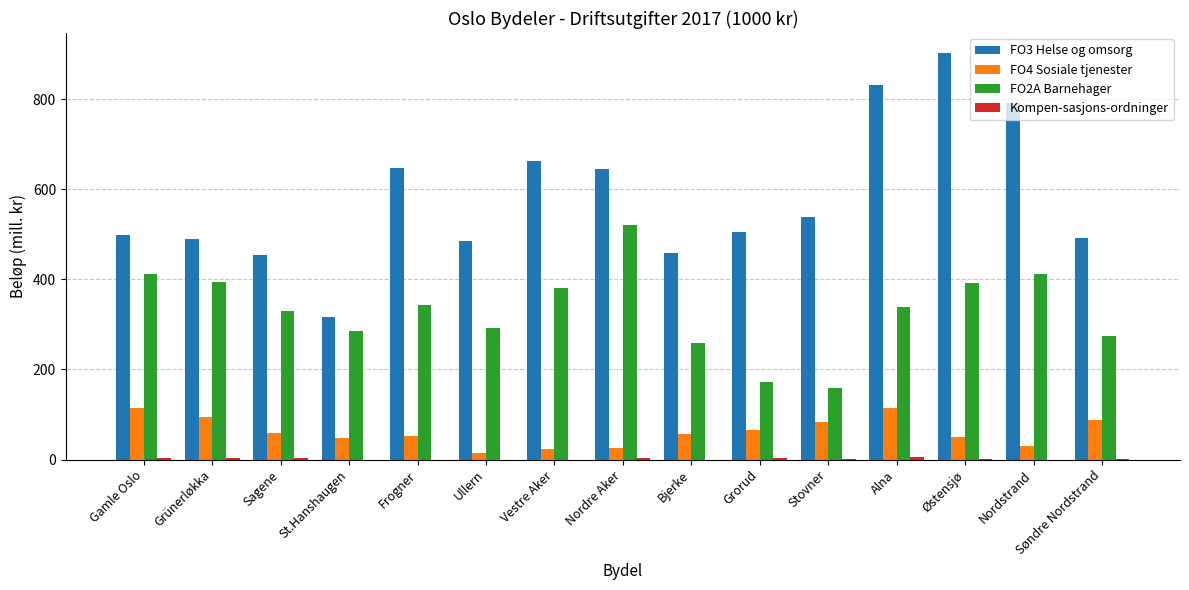

Which series has the largest total across all categories?

FO3 Helse og omsorg